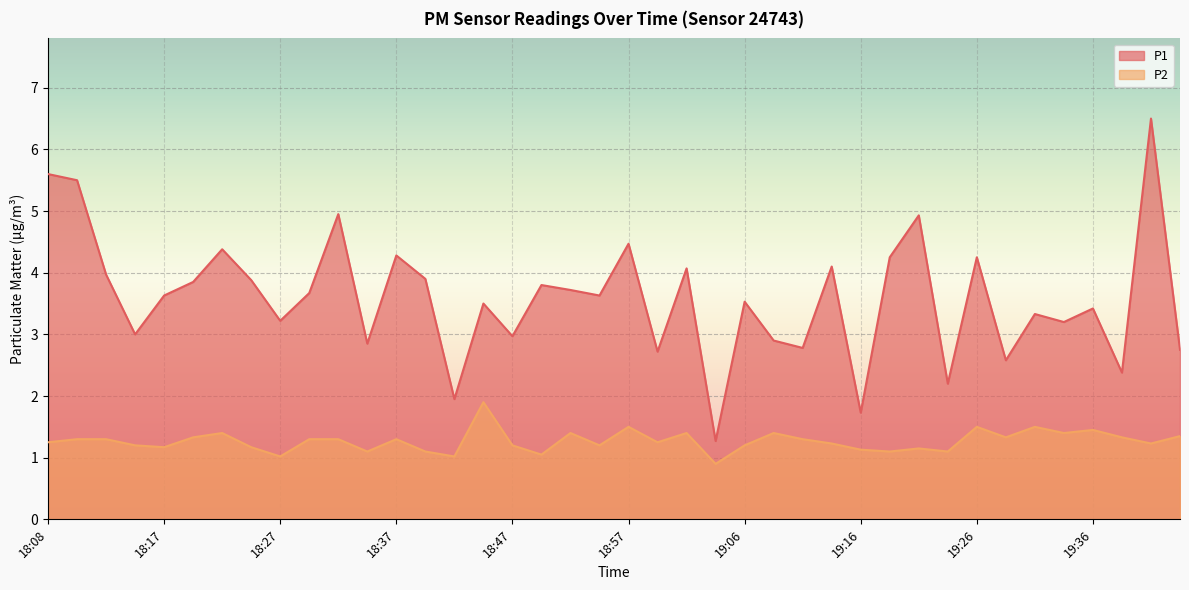

True or false: P1 and P2 intersect in this chart.

False